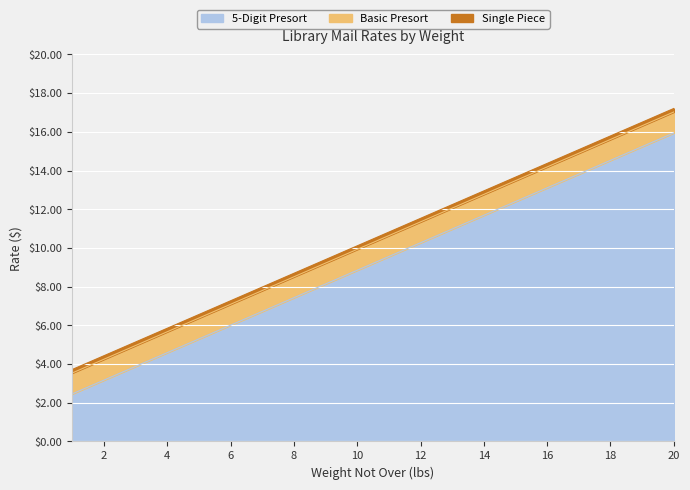

How many categories are shown in the chart?

20